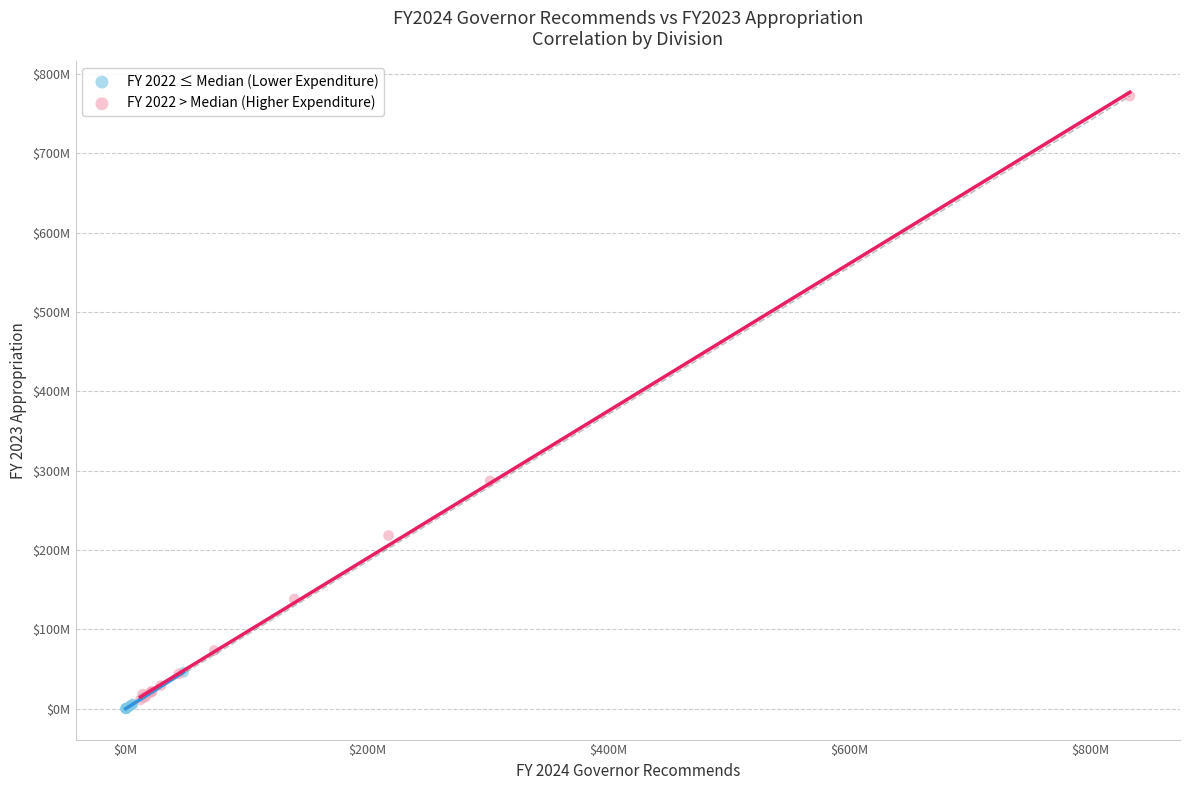

What are all the series names shown in the legend?

FY 2022 ≤ Median (Lower Expenditure), FY 2022 > Median (Higher Expenditure)